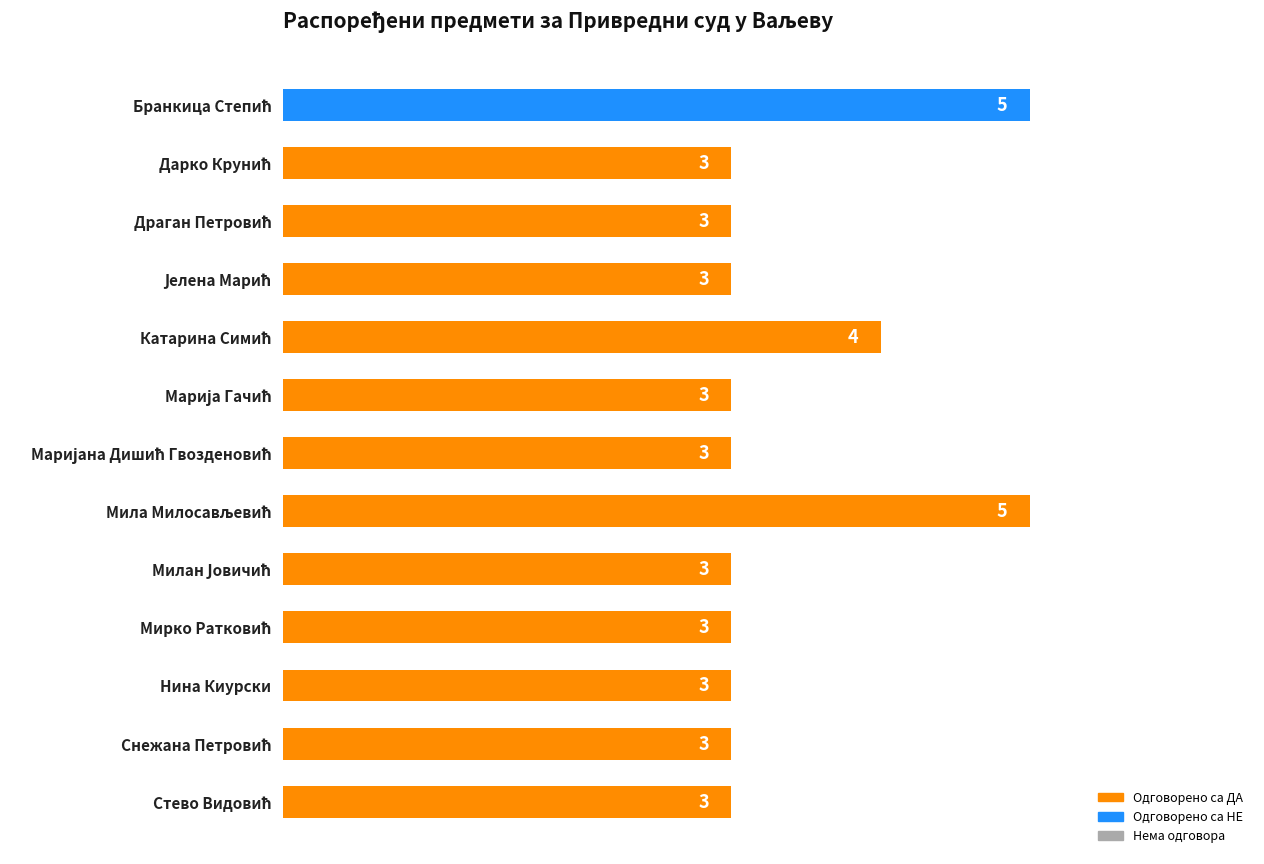

The value of Одговорено са НЕ at Нина Киурски is -1. True or false?

False